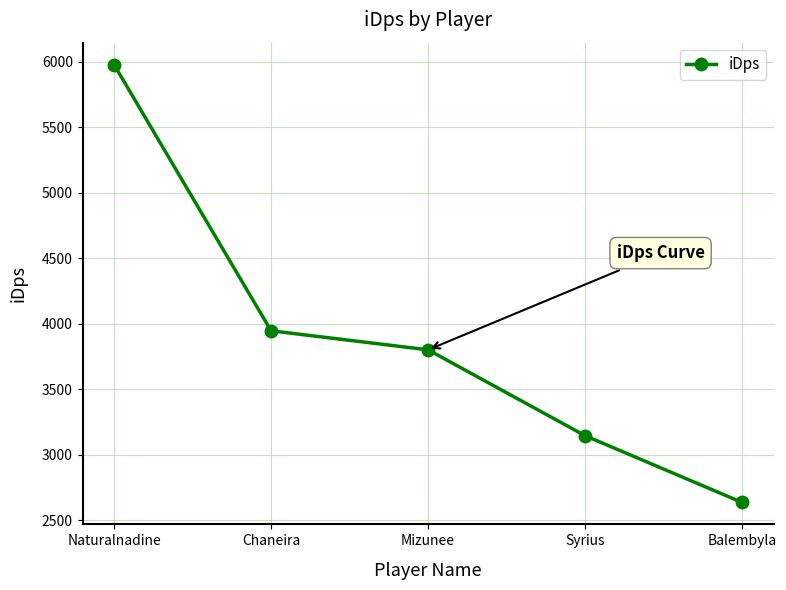

What is the maximum value shown in the chart?

5977.4